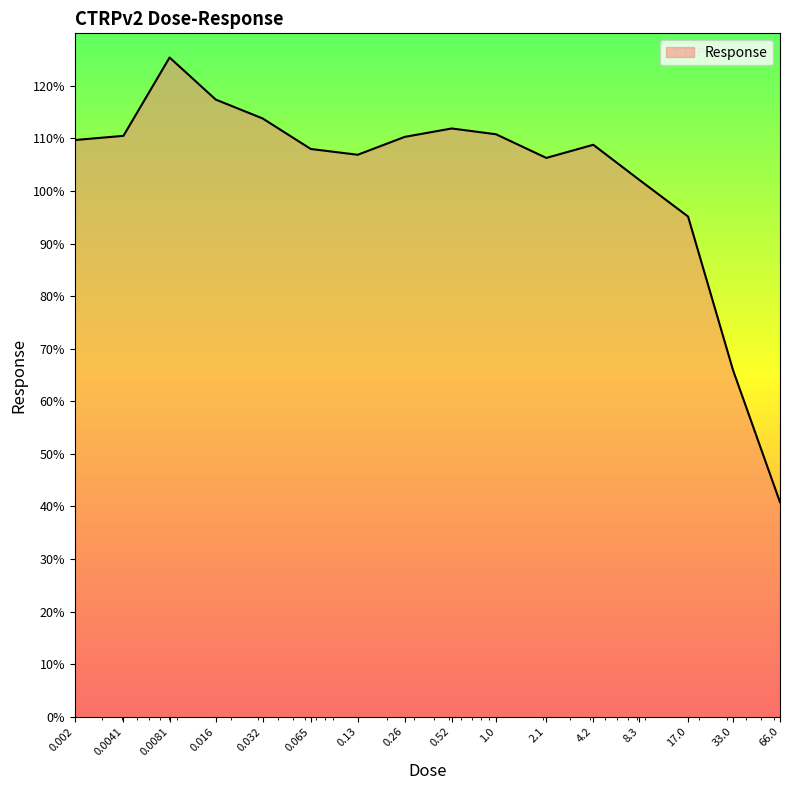

What is the difference between the maximum and minimum values?

84.6